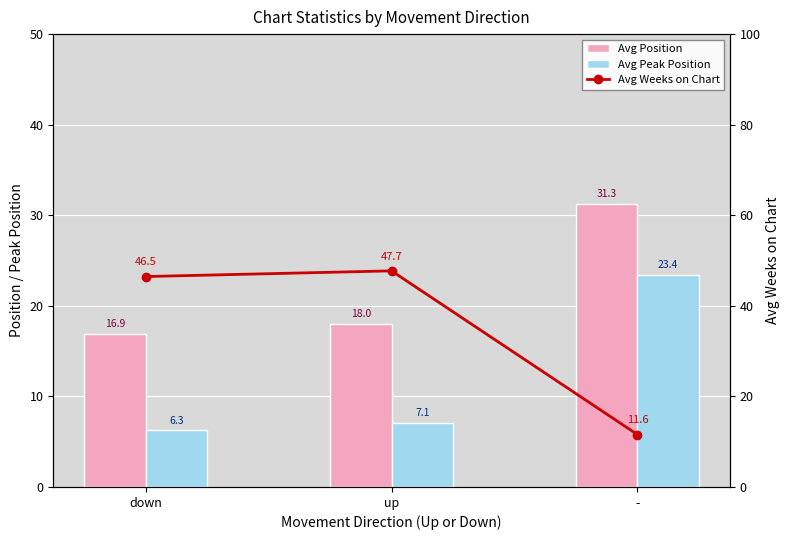

At up, list the series in order from smallest to largest.

Avg Peak Position, Avg Position, Avg Weeks on Chart